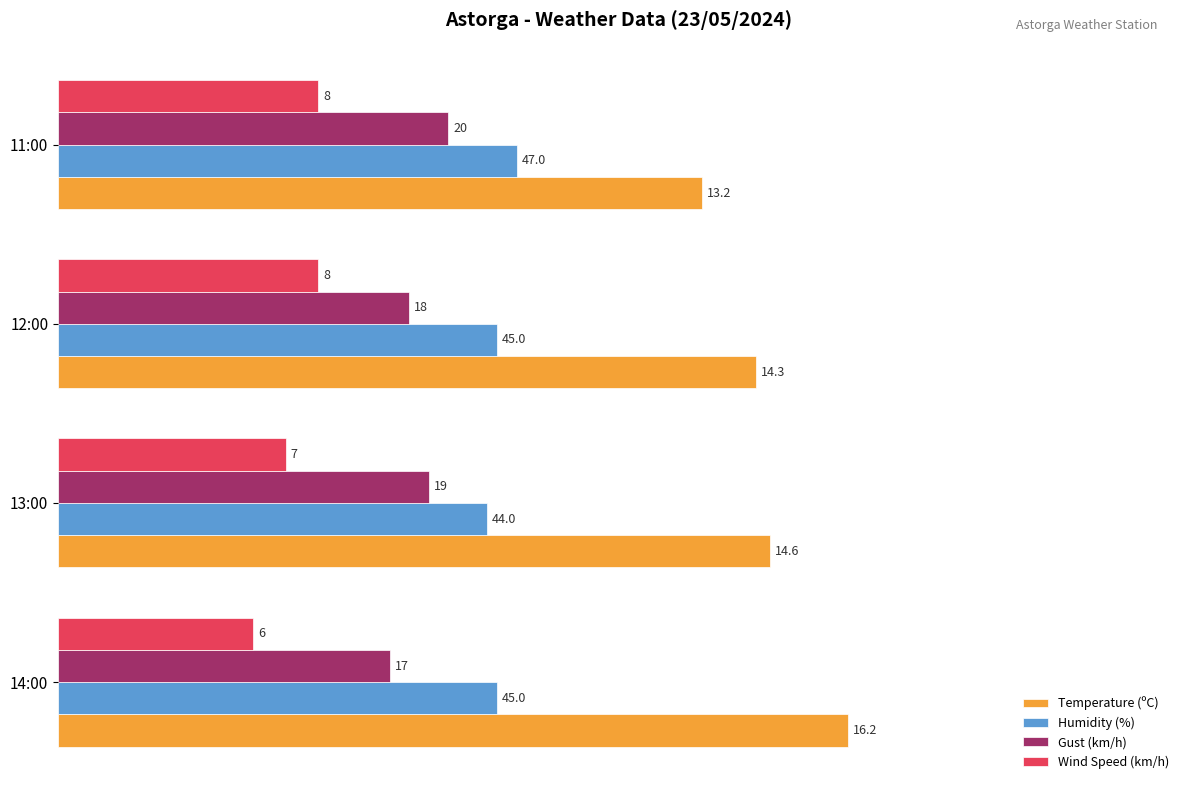

What are all the series names shown in the legend?

Temperature (ºC), Humidity (%), Gust (km/h), Wind Speed (km/h)